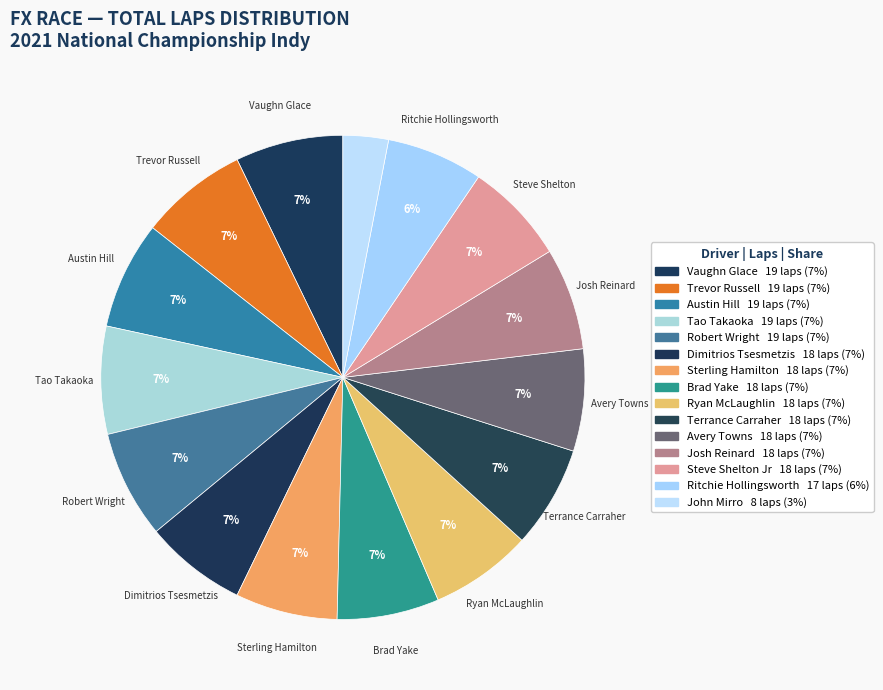

How many segments does this pie chart have?

15